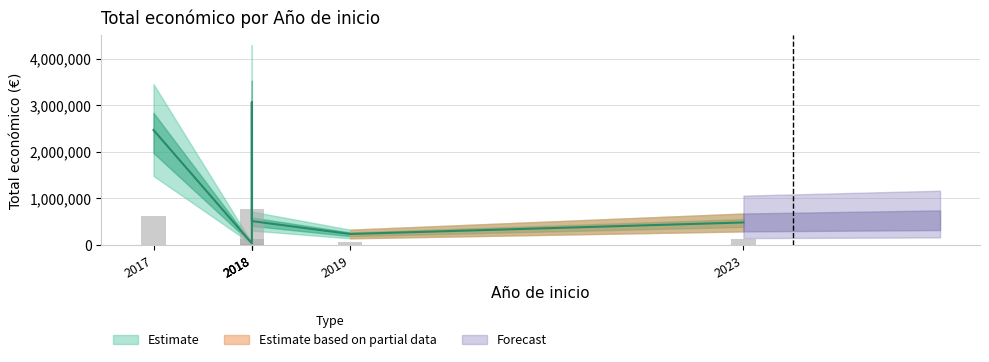

What is the greatest value displayed?

3062871